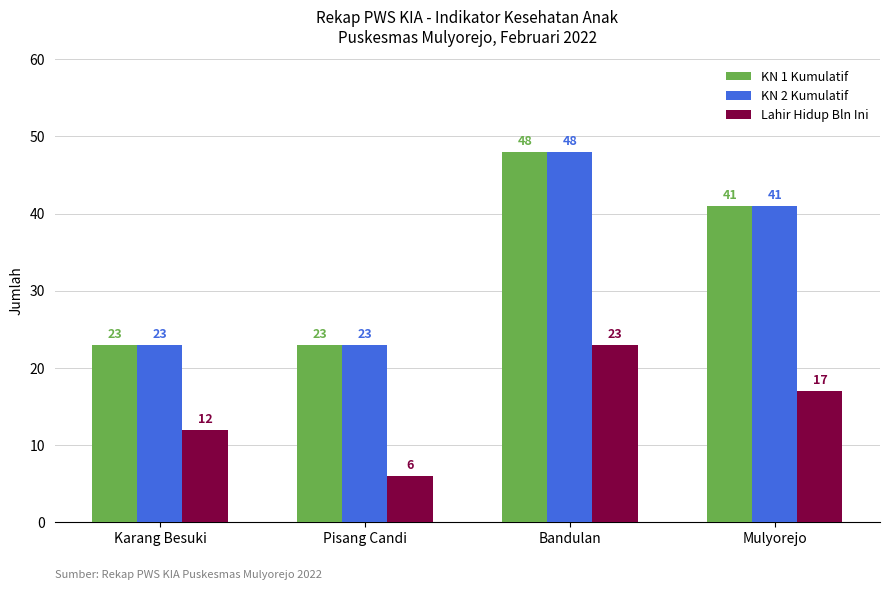

At which label does KN 2 Kumulatif reach its peak?

Bandulan